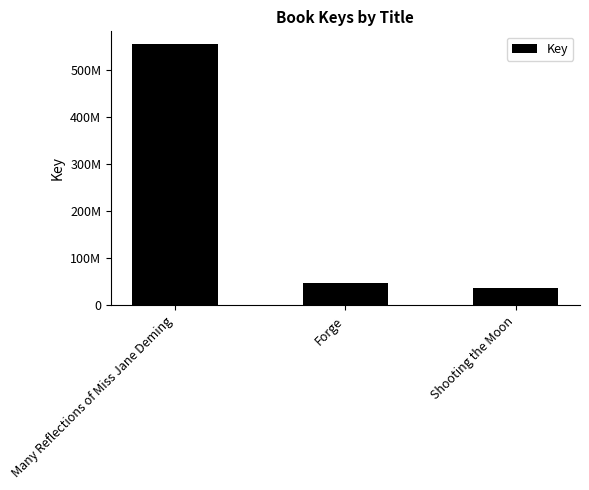

The value at Forge is 17464282. True or false?

False